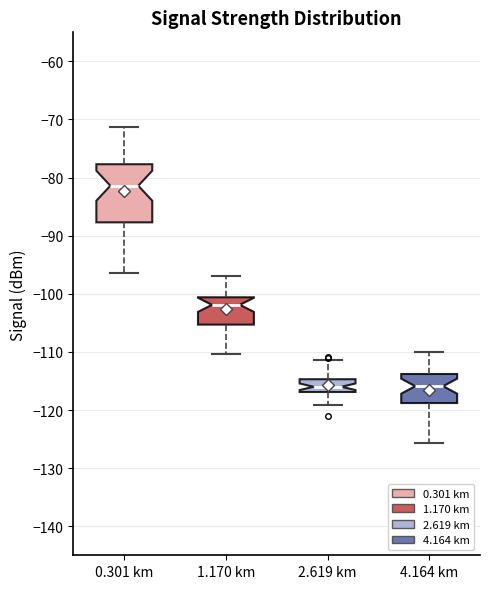

Which box is the tallest, from its lower edge to its upper edge?

0.301 km